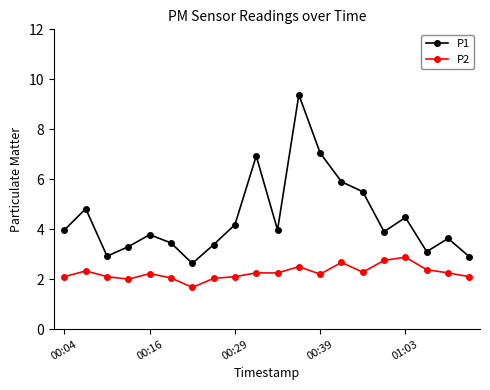

True or false: P1 and P2 intersect in this chart.

False